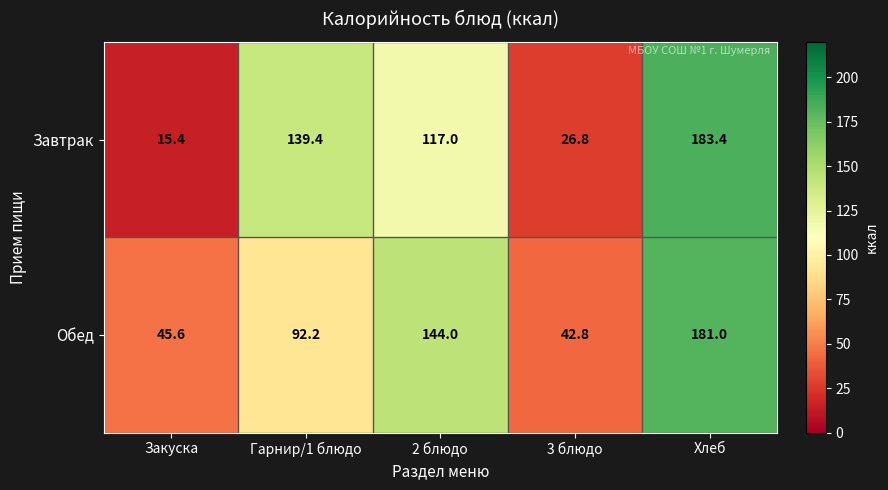

The value of Обед at 3 блюдо is 59.7. True or false?

False